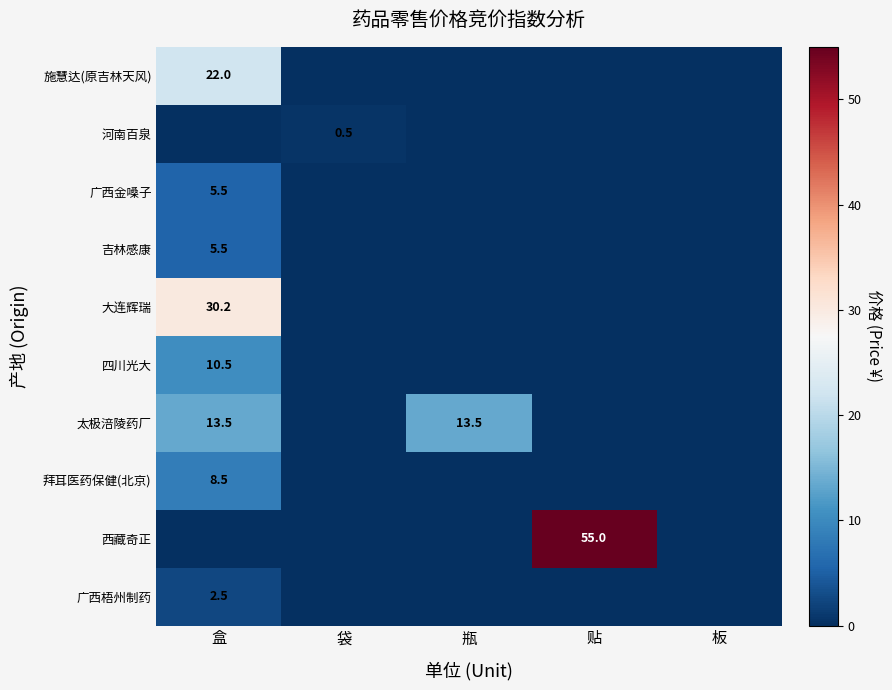

What is the spread (max minus min) of values at 盒?

30.2